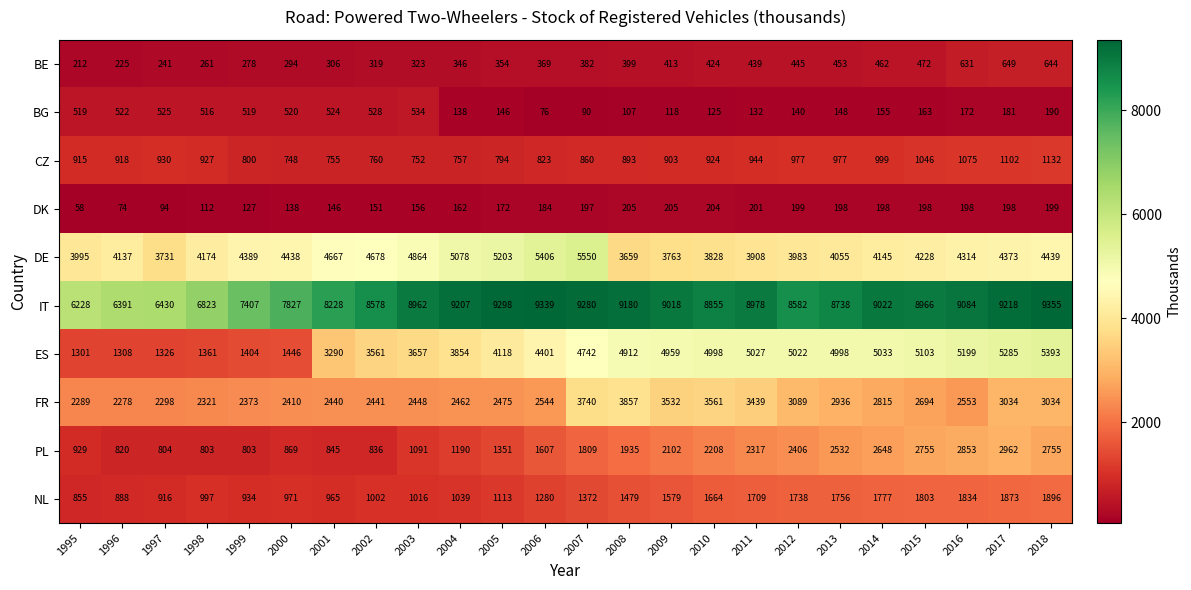

True or false: PL has a value of 2208 at 2010.

True